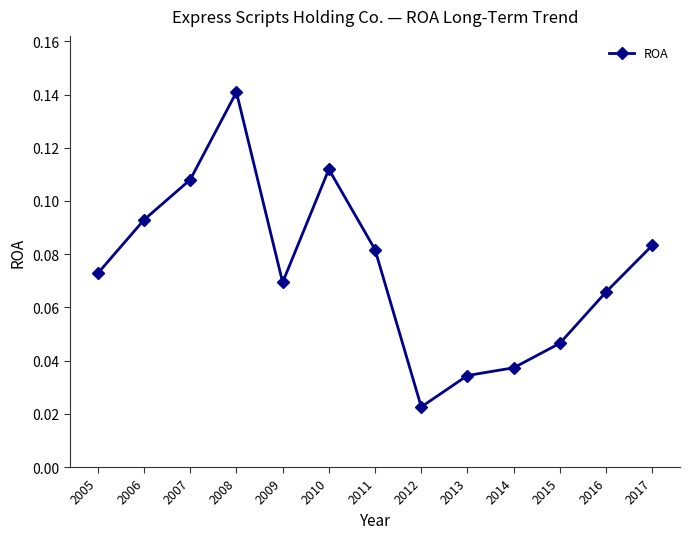

Between 2016 and 2008, which is larger?

2008